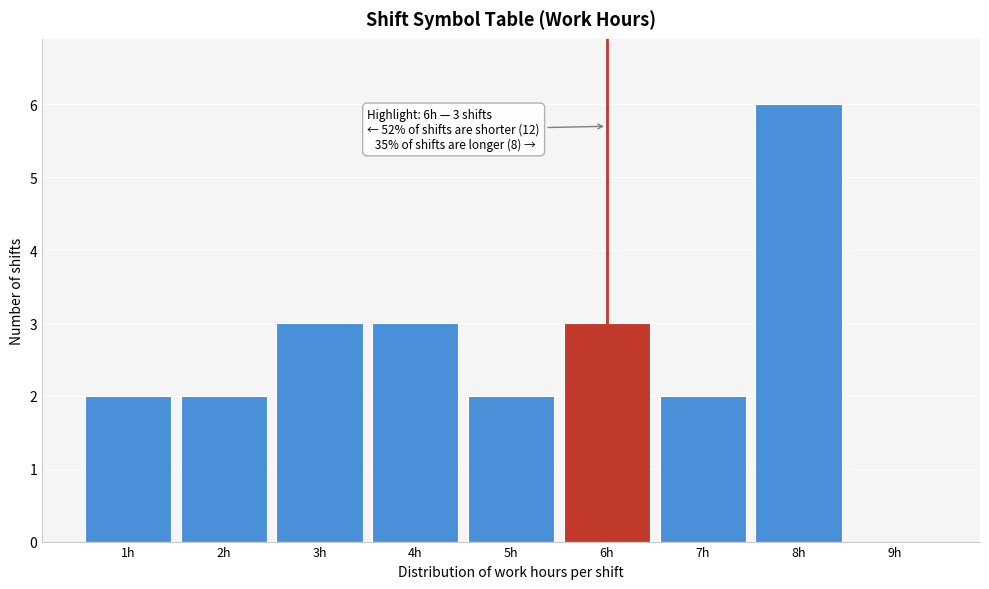

Over which range of the x-axis is the bar tallest?

7.5 to 8.5